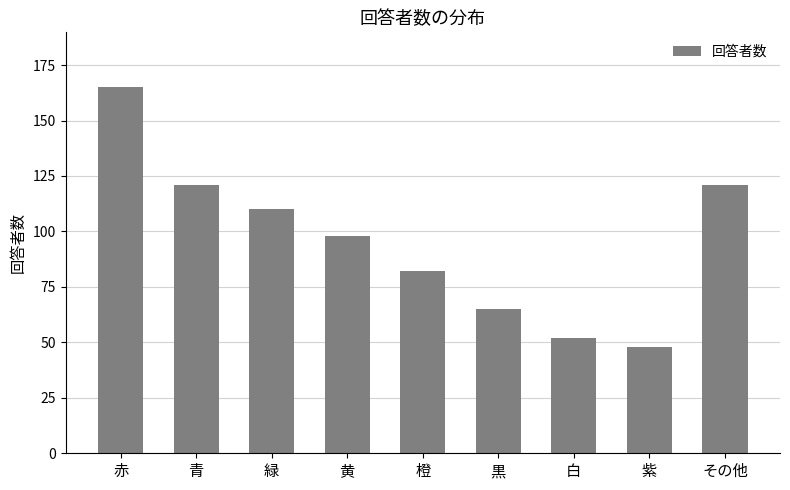

Reading left to right, list all the values displayed in this chart.

赤=165	青=121	緑=110	黄=98	橙=82	黒=65	白=52	紫=48	その他=121